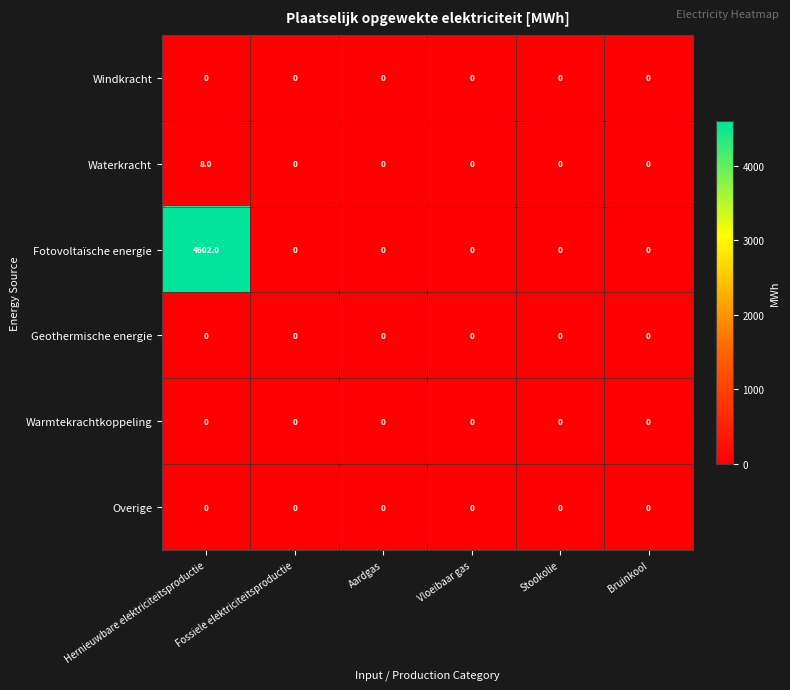

At which category does the chart reach its peak across all series?

Hernieuwbare elektriciteitsproductie